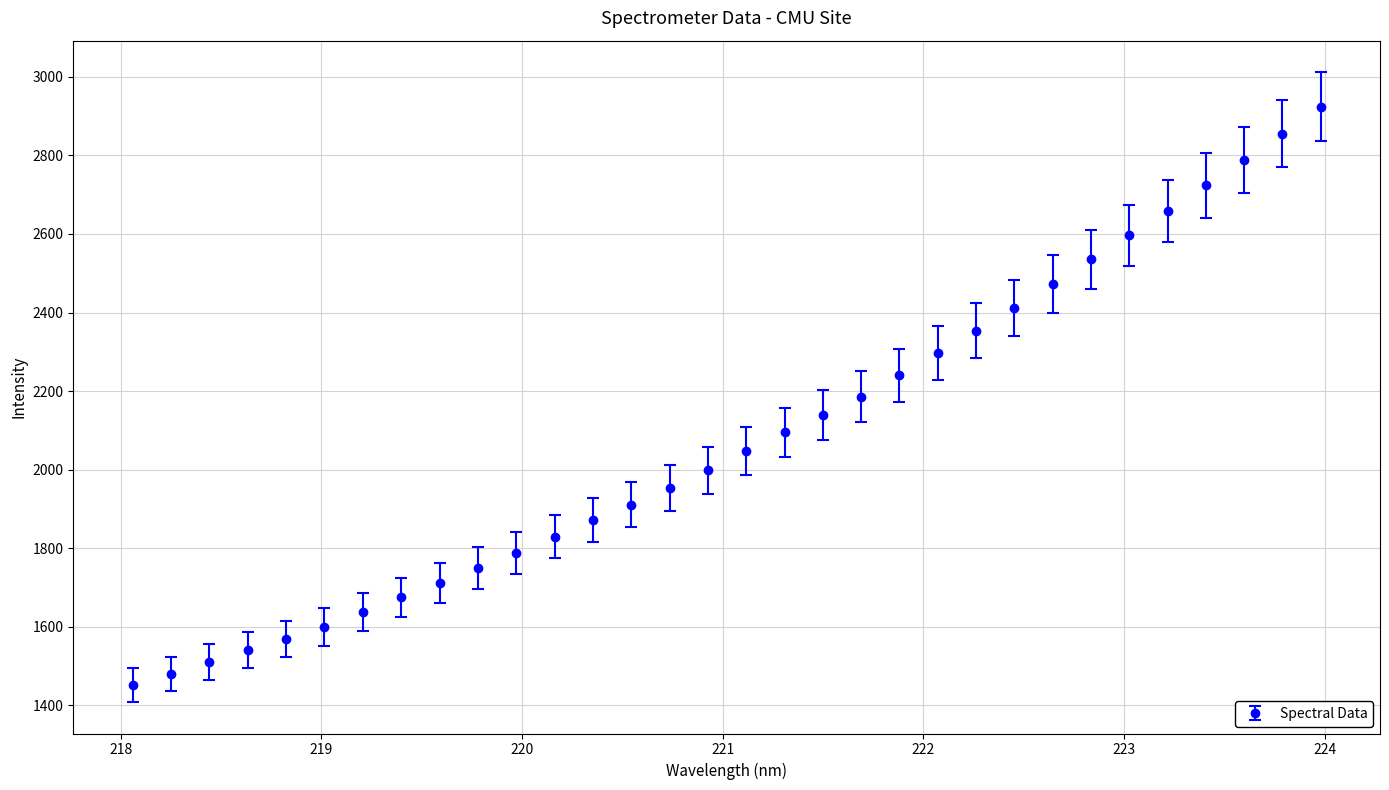

What is the average value?

2081.1